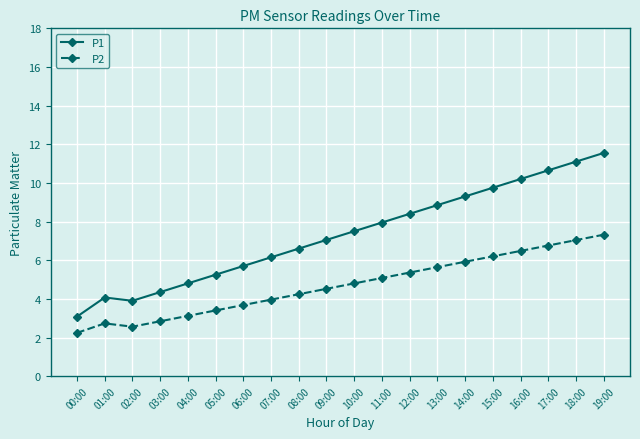

What are all the series names shown in the legend?

P1, P2